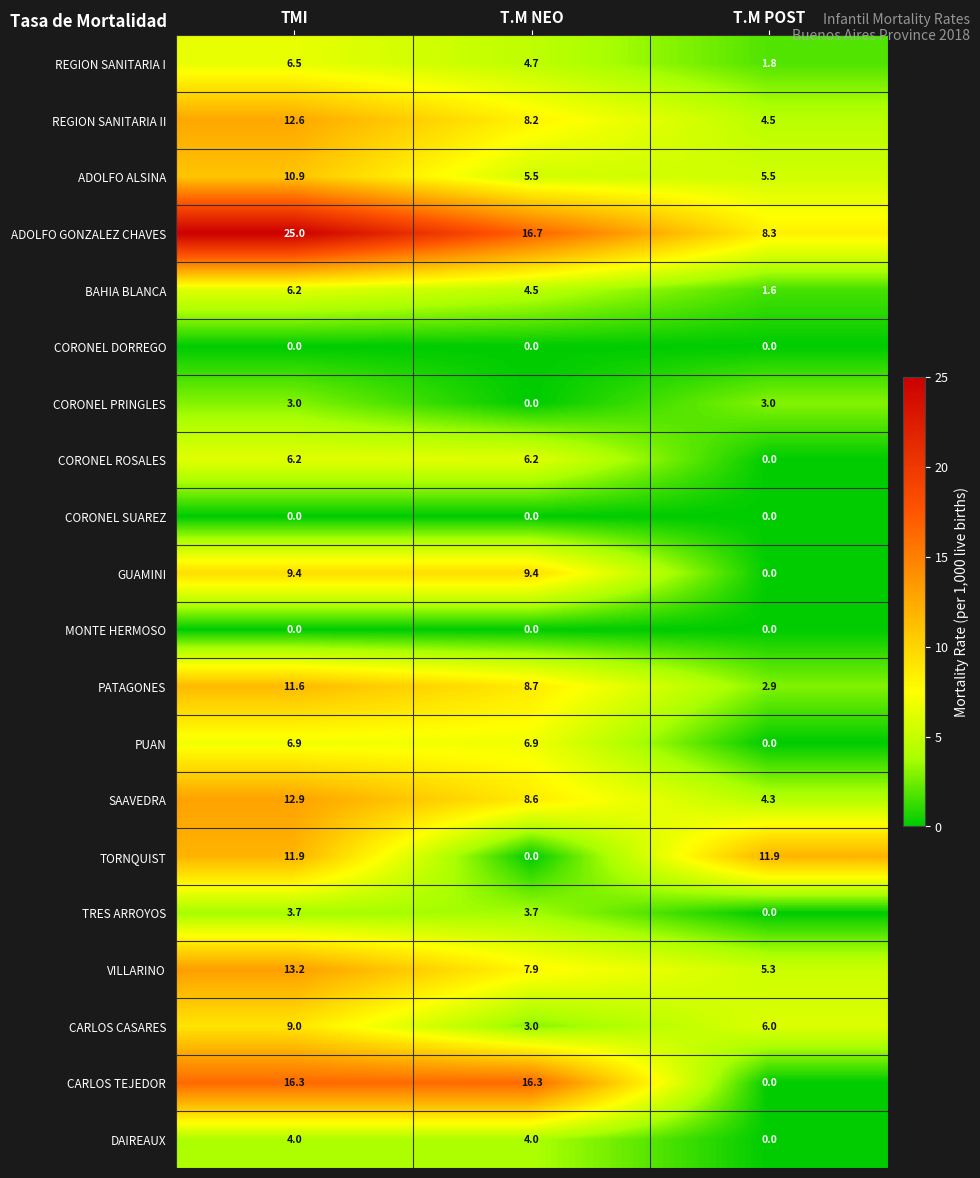

What is the difference between the highest and lowest values at T.M POST?

11.9